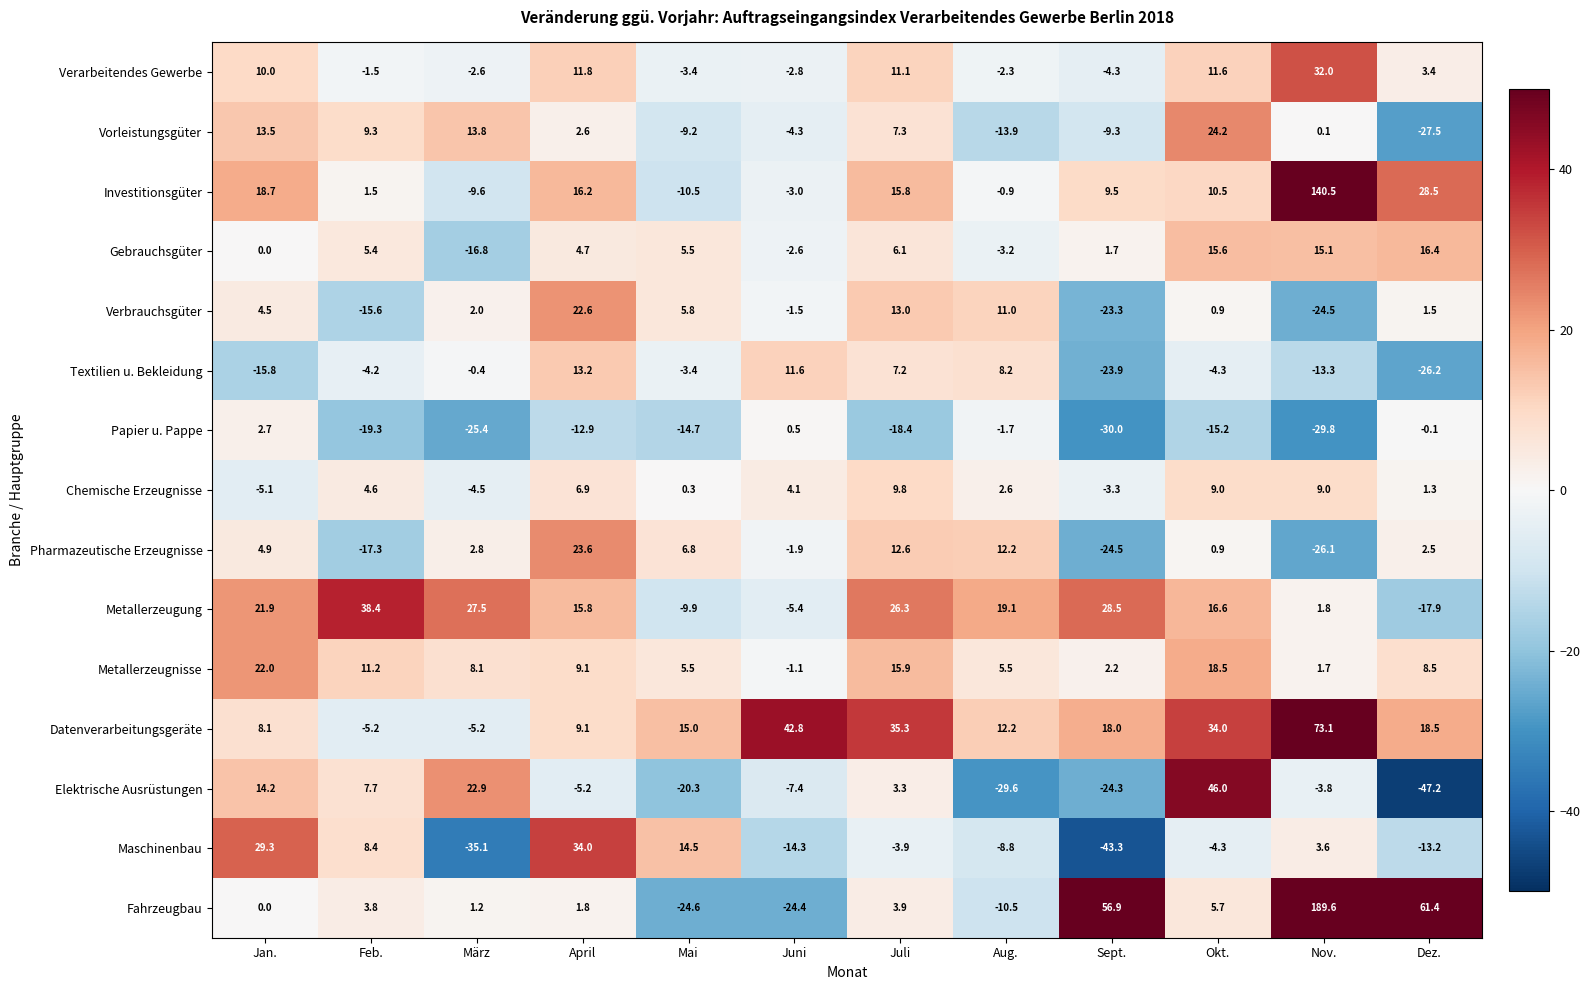

The value of Gebrauchsgüter at März is -25.1. True or false?

False